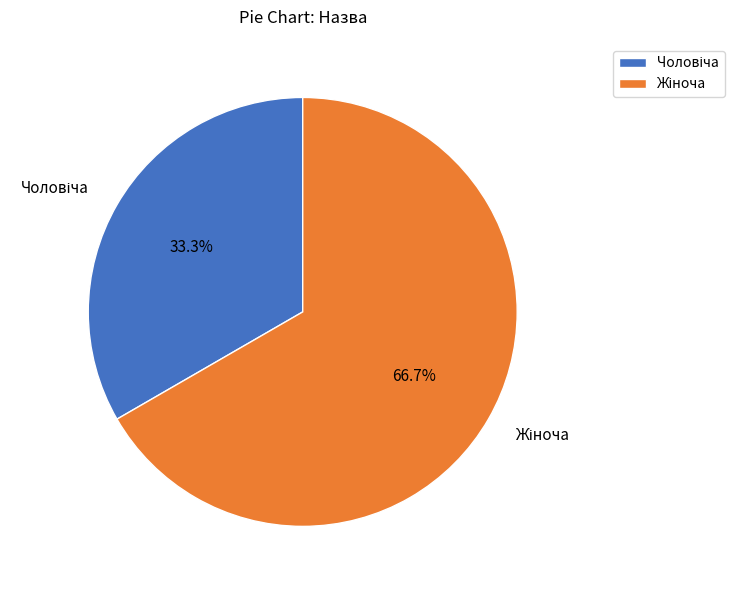

How many slices are in this pie chart?

2